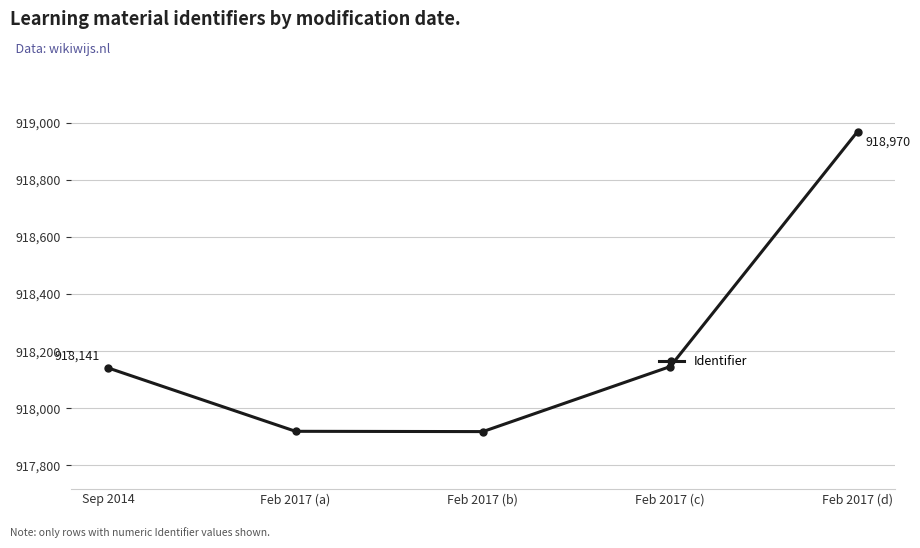

Which label corresponds to the largest value in the chart?

Feb 2017 (d)